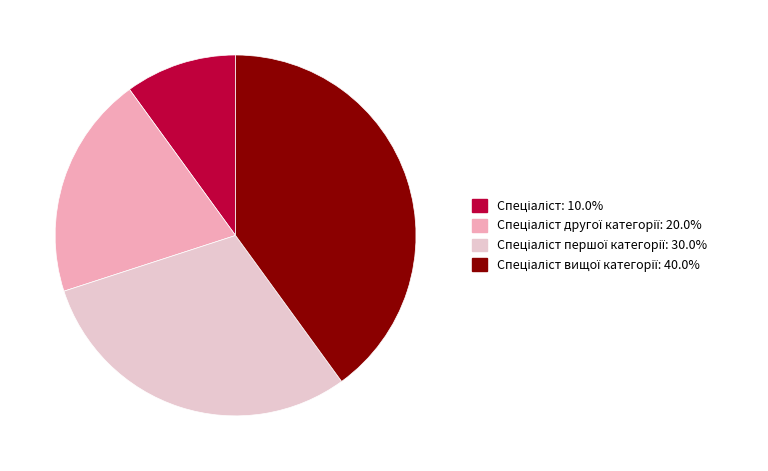

How many segments does this pie chart have?

4